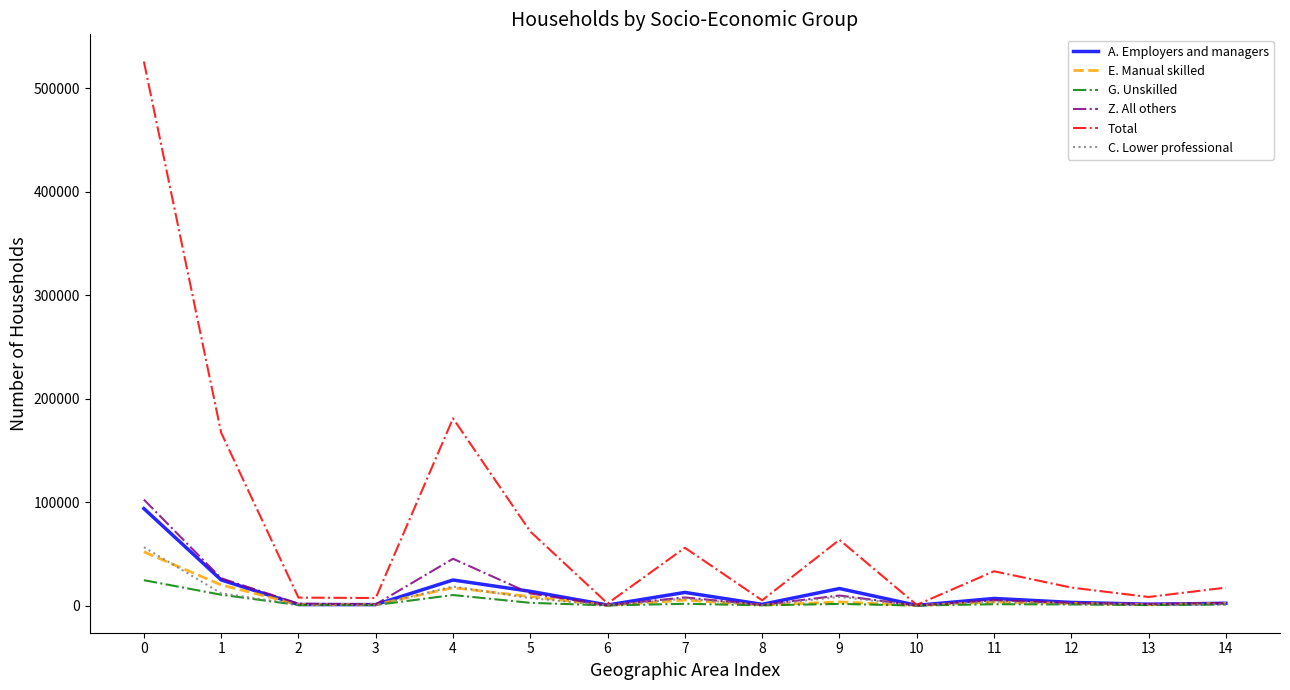

Which series has the largest range (max minus min)?

Total